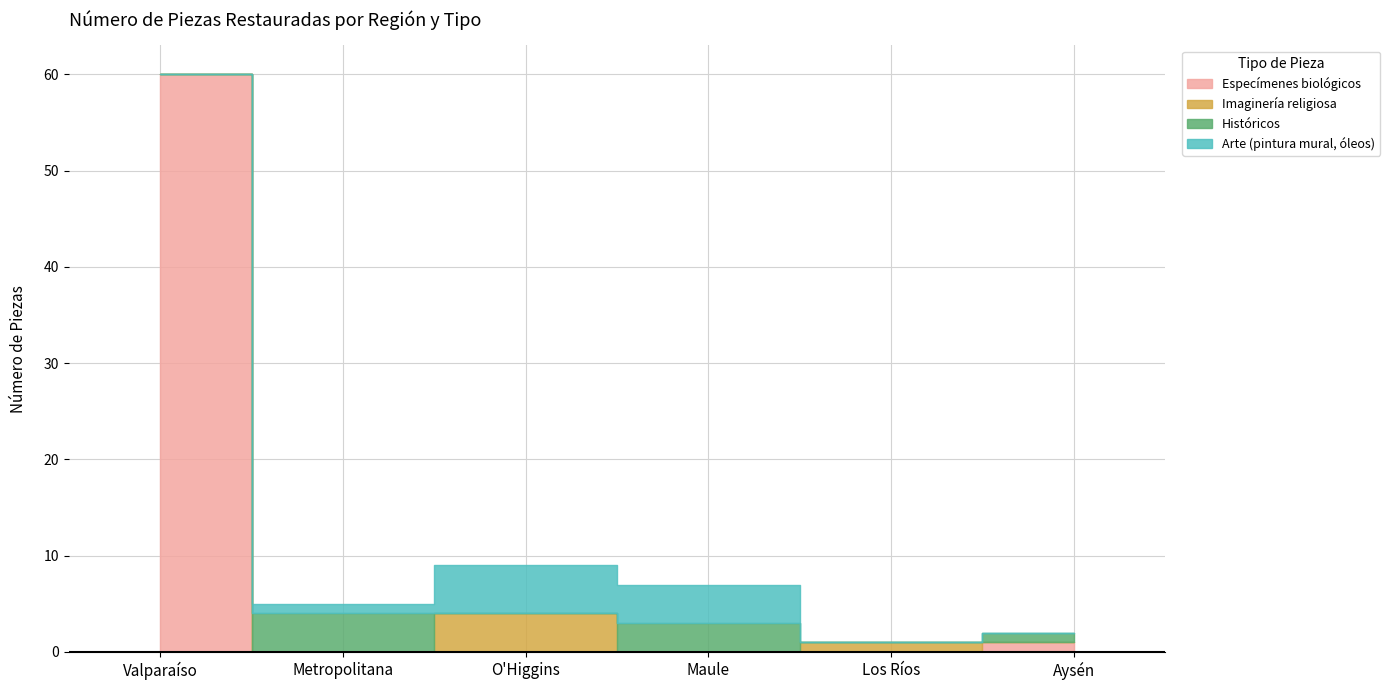

True or false: Arte (pintura mural, óleos) has more than 1 interior local peaks.

False